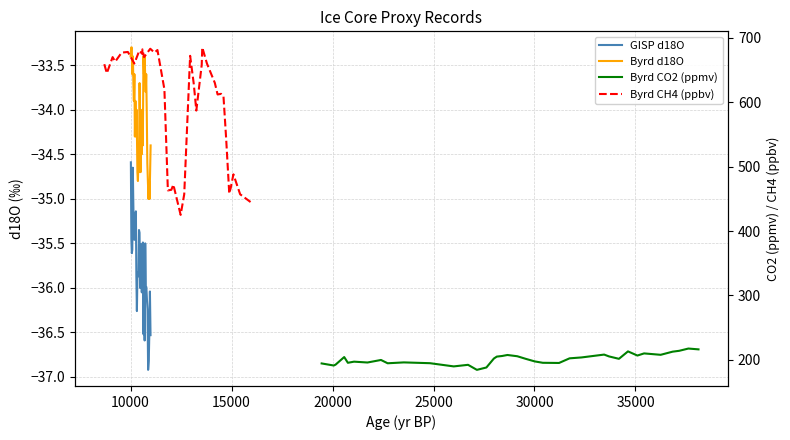

What is the value of the GISP d18O point at the 16th from the left?

-35.9